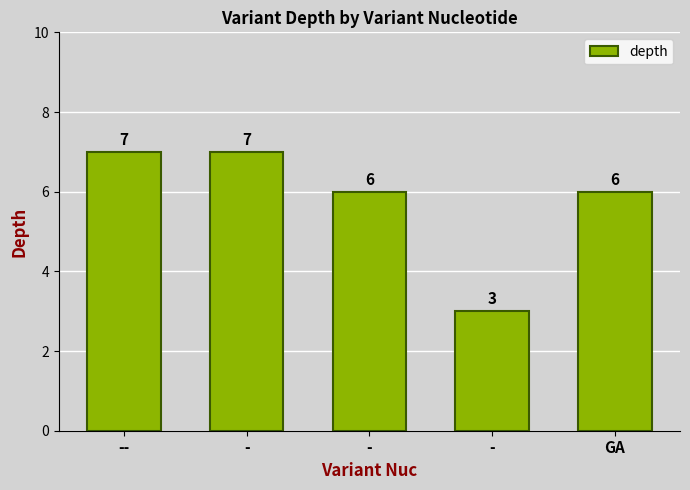

Are the bars horizontal?

No